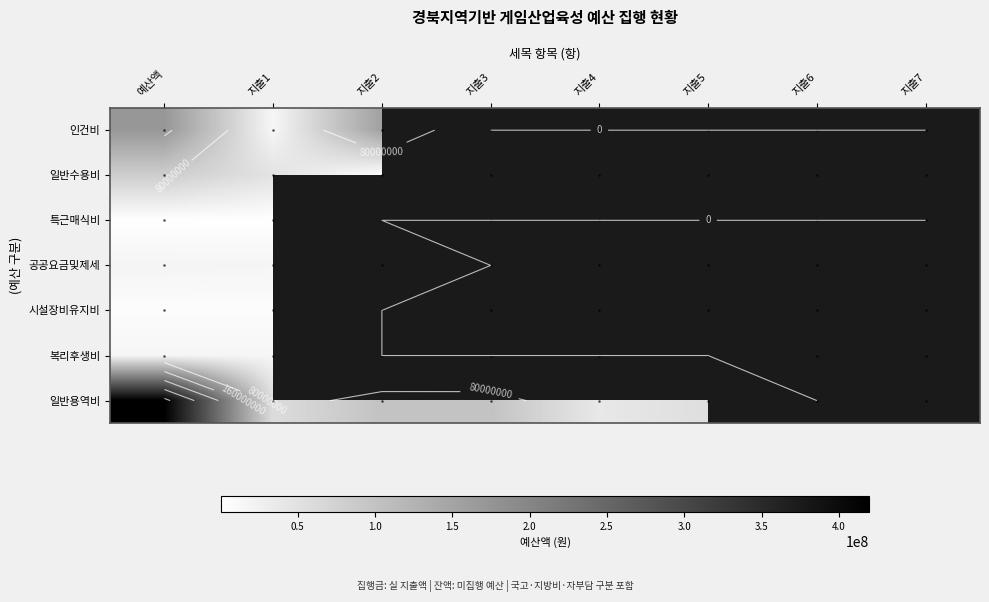

Which category has the lowest value in the 공공요금및제세 series?

지출2